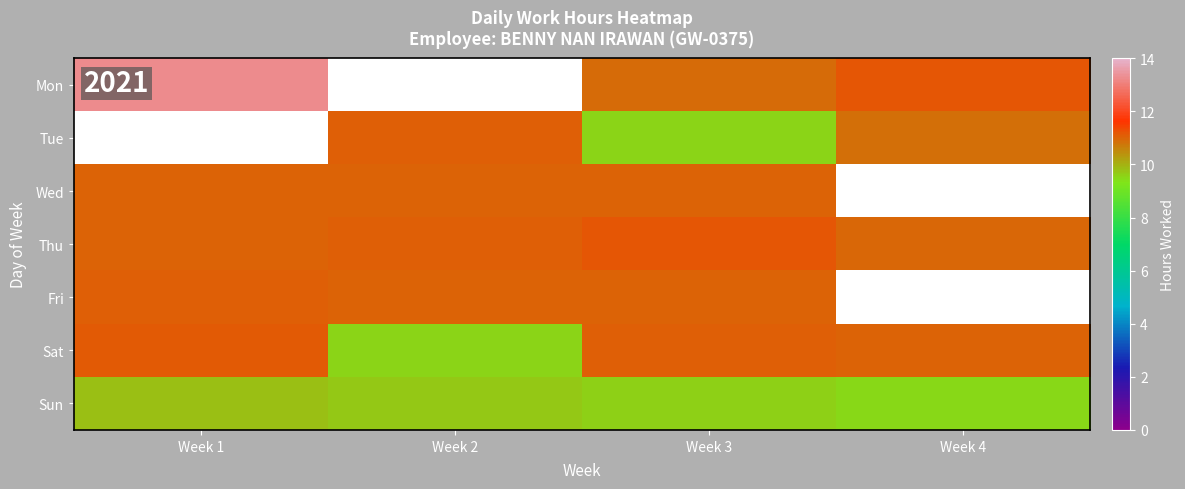

At which category is the sum across all series the highest?

Week 3